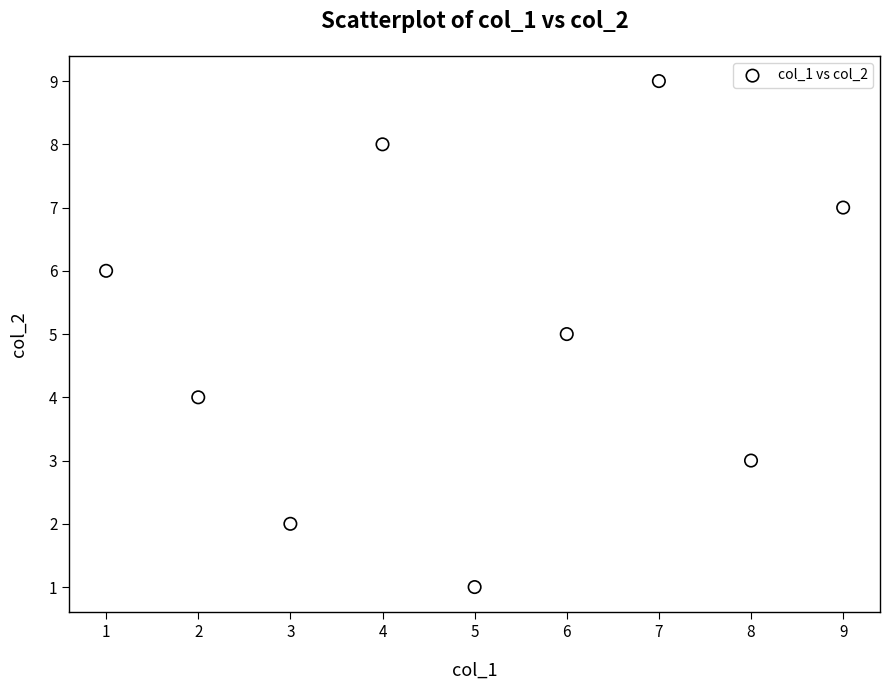

What is the range of Y values (max minus min)?

8